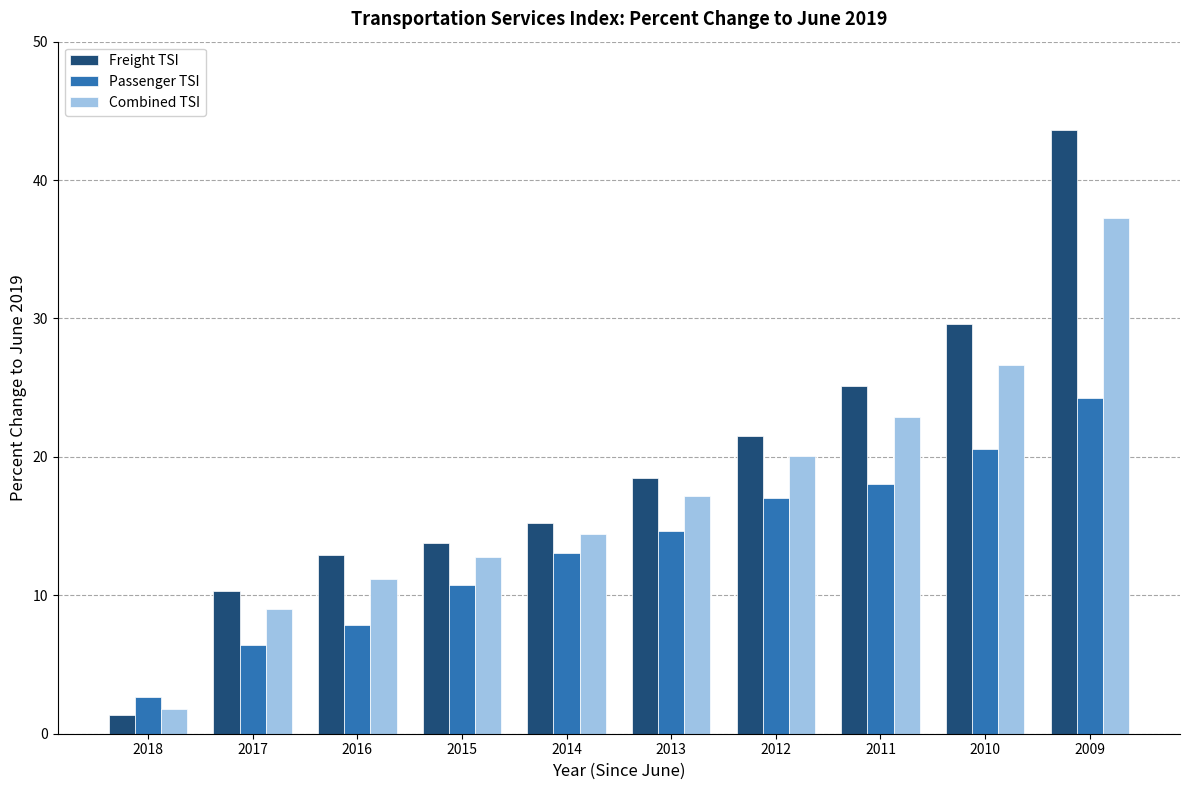

Reading left to right, list all the values displayed in this chart.

Freight TSI: 2018=1.3	2017=10.3	2016=12.9	2015=13.8	2014=15.2	2013=18.5	2012=21.5	2011=25.1	2010=29.6	2009=43.6
Passenger TSI: 2018=2.7	2017=6.4	2016=7.8	2015=10.8	2014=13.1	2013=14.6	2012=17.0	2011=18.0	2010=20.6	2009=24.2
Combined TSI: 2018=1.8	2017=9.0	2016=11.2	2015=12.8	2014=14.5	2013=17.2	2012=20.1	2011=22.9	2010=26.6	2009=37.3